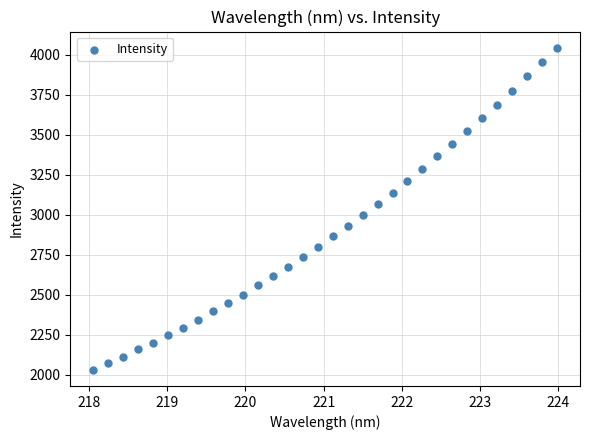

What is the range of Y values (max minus min)?

2015.3